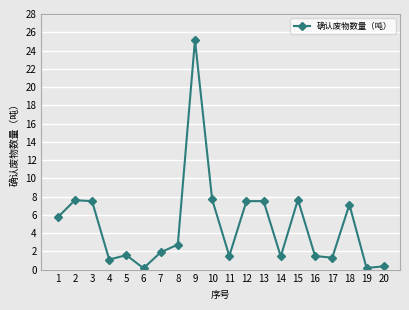

What is the greatest value displayed?

25.2